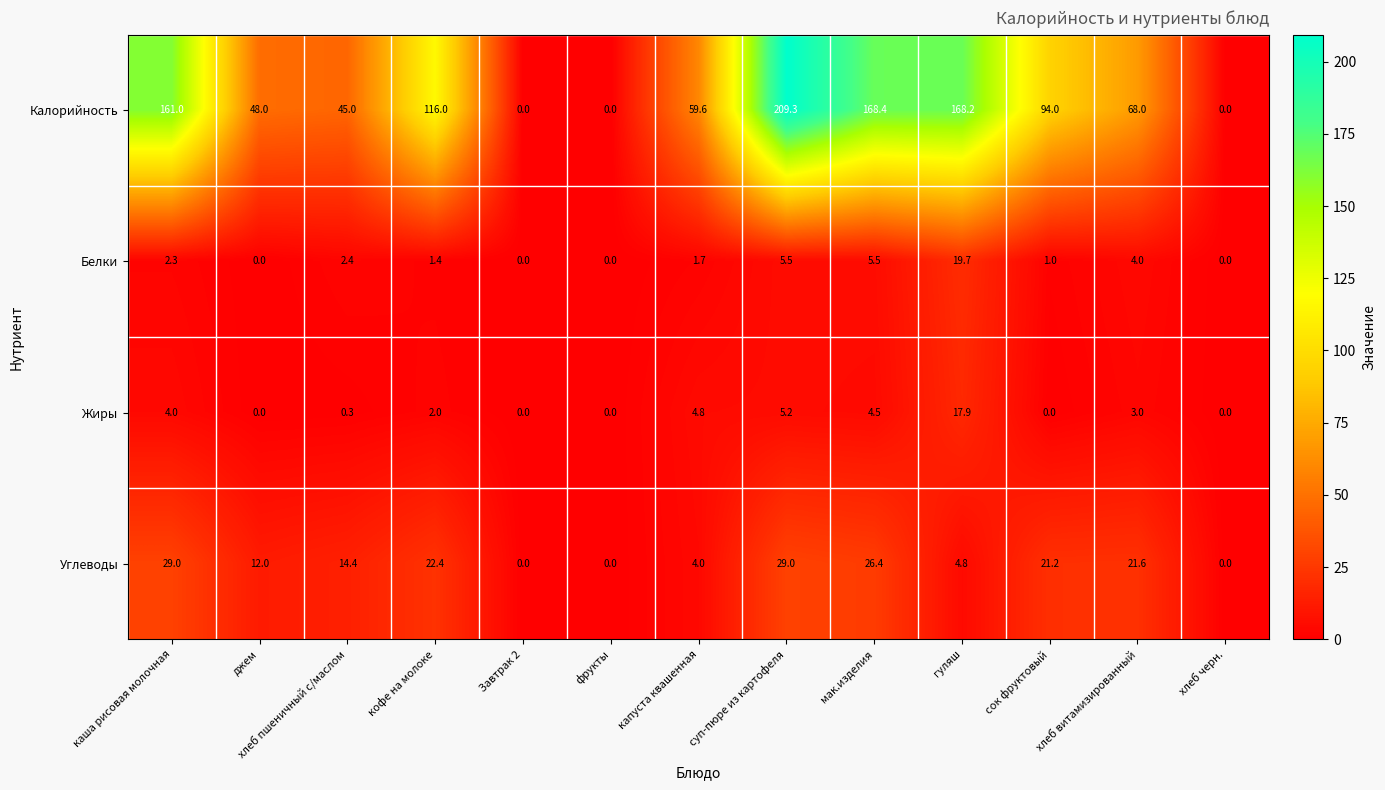

What is the average value of the Белки series?

3.3